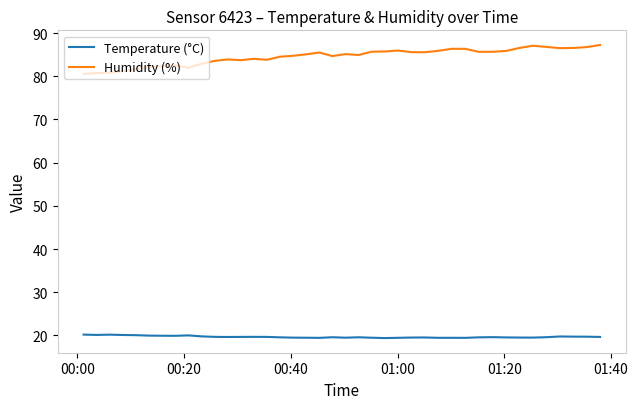

What is the highest value of the Humidity (%) series?

87.2